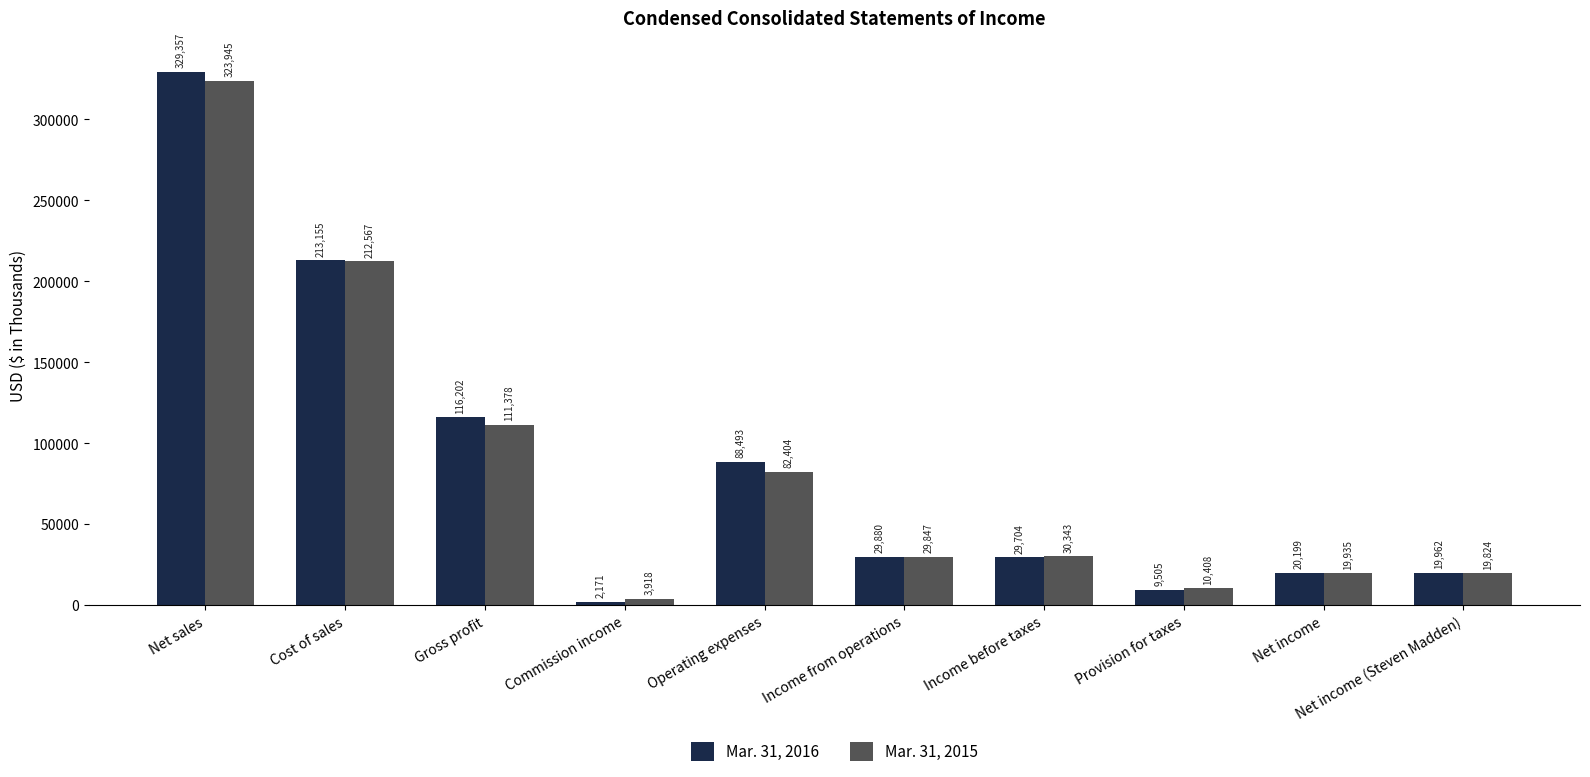

The value of Mar. 31, 2015 at Gross profit is 199552. True or false?

False